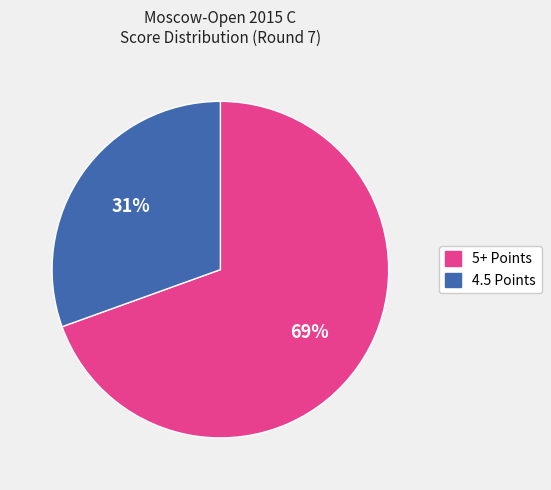

Is there a majority slice in this chart?

Yes